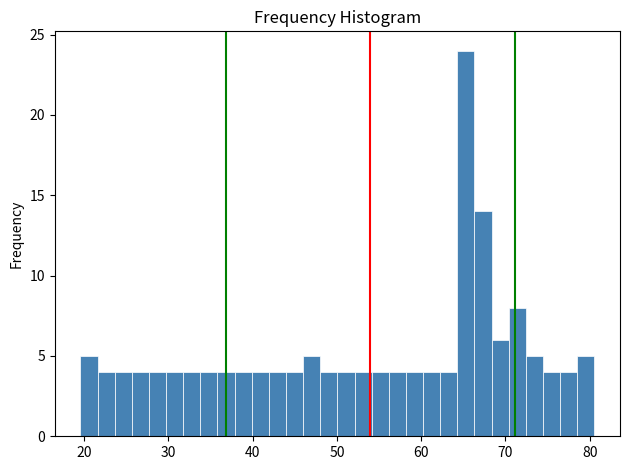

Read against the x-axis, roughly where is the centre of the tallest bar?

65